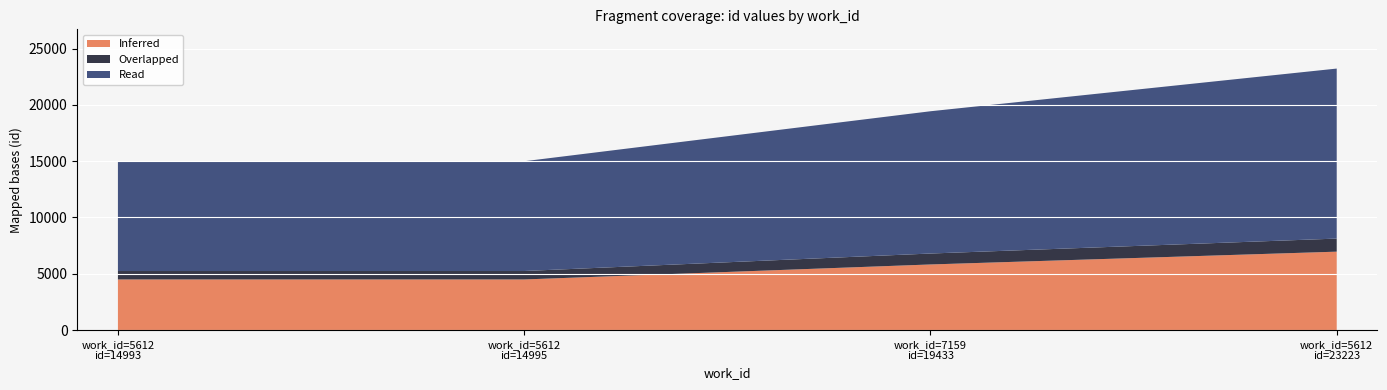

Reading left to right, list all the values displayed in this chart.

5612=14993	5612=14995	7159=19433	5612=23223